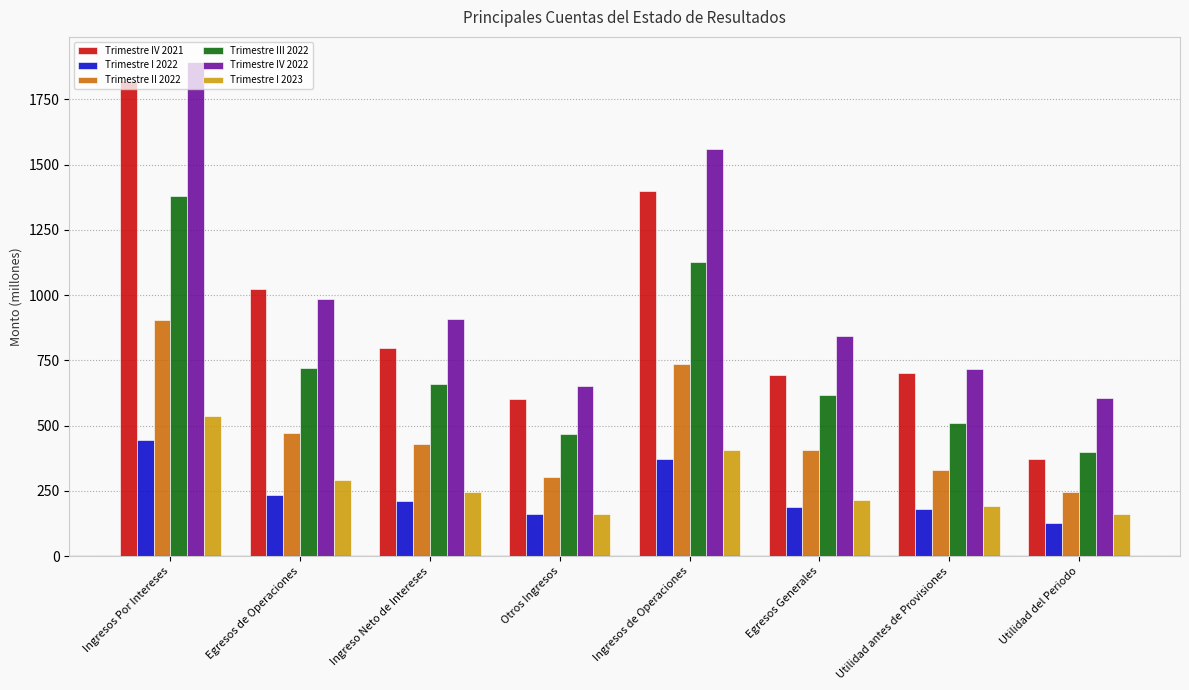

Count the number of categories in the chart.

8